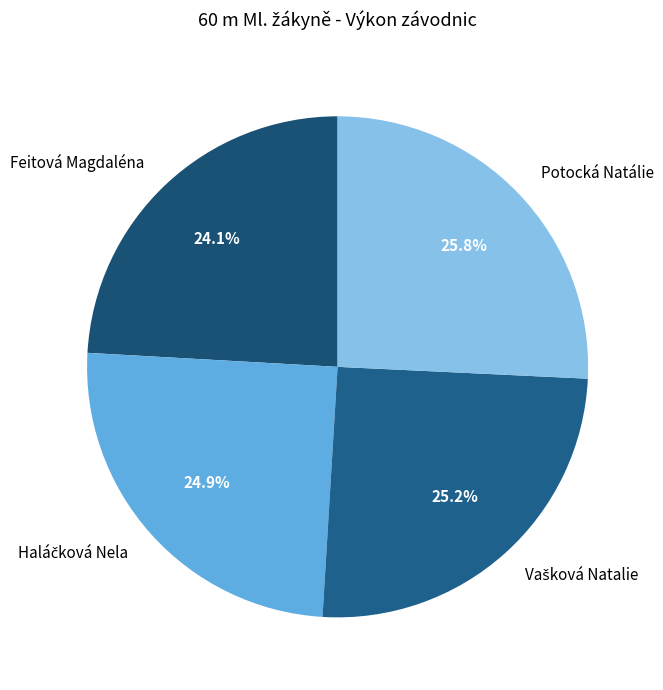

Does Potocká Natálie account for over 50% of the chart?

No